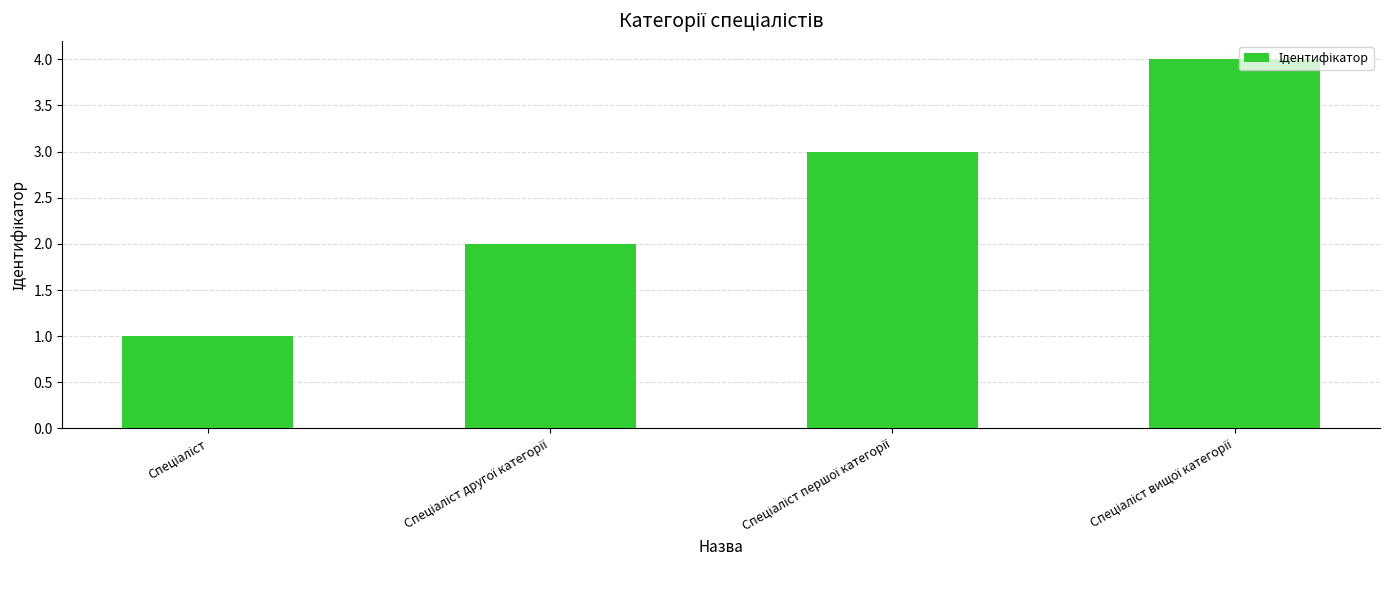

What is the sum of all values?

10